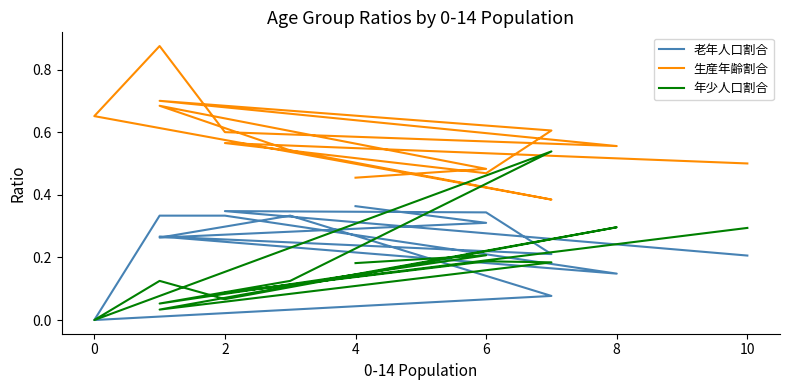

In 老年人口割合, how many points are lower than both neighbors (excluding endpoints)?

4